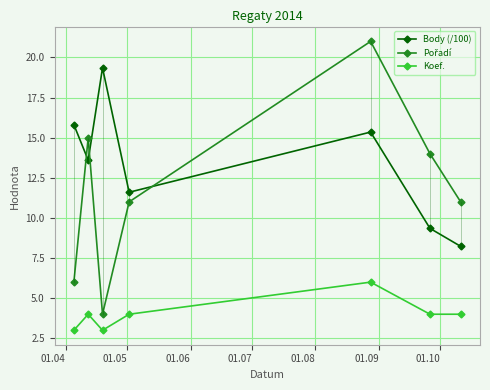

True or false: Body (/100) and Koef. intersect in this chart.

False